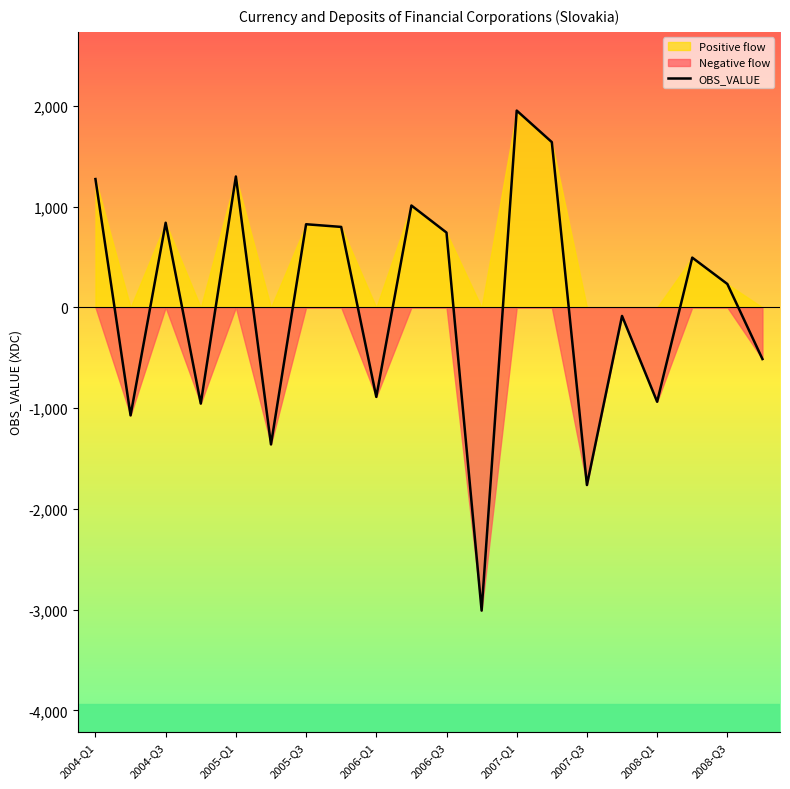

The value at 15 is -85.2. True or false?

True